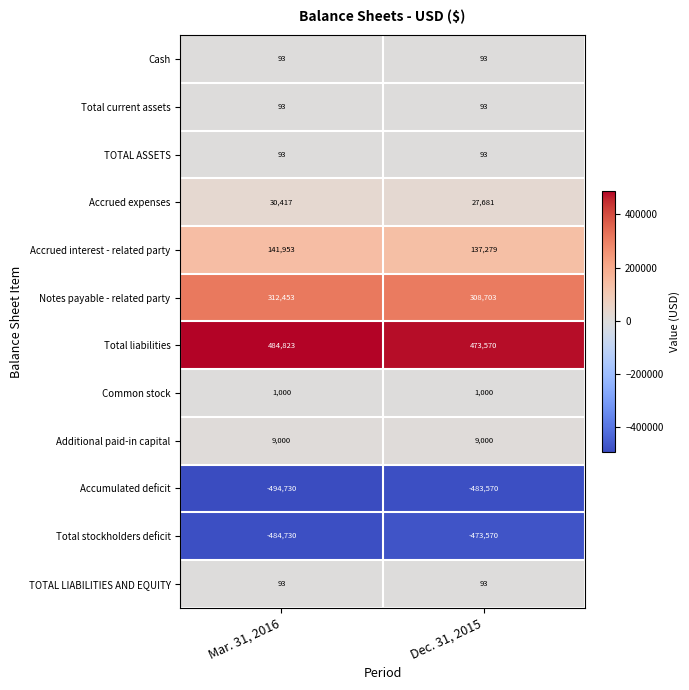

What is the approximate value of Total liabilities at Mar. 31, 2016?

484823